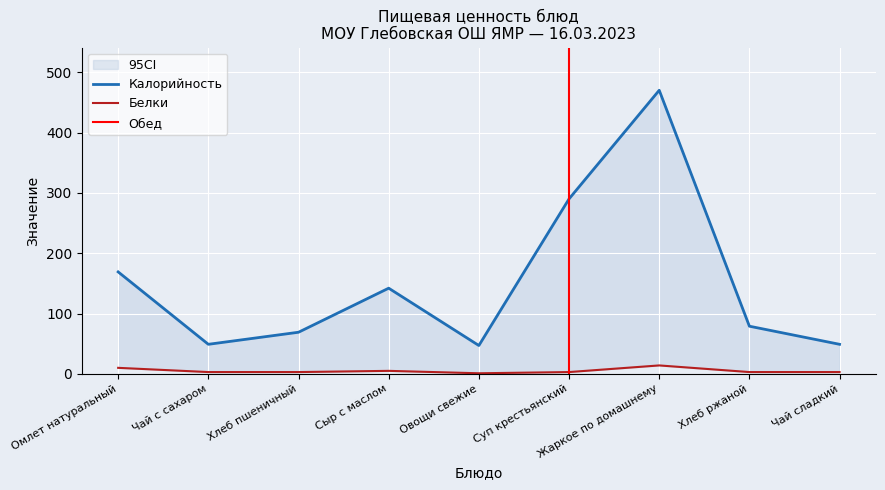

What is the label of the 9th point from the left?

Чай сладкий